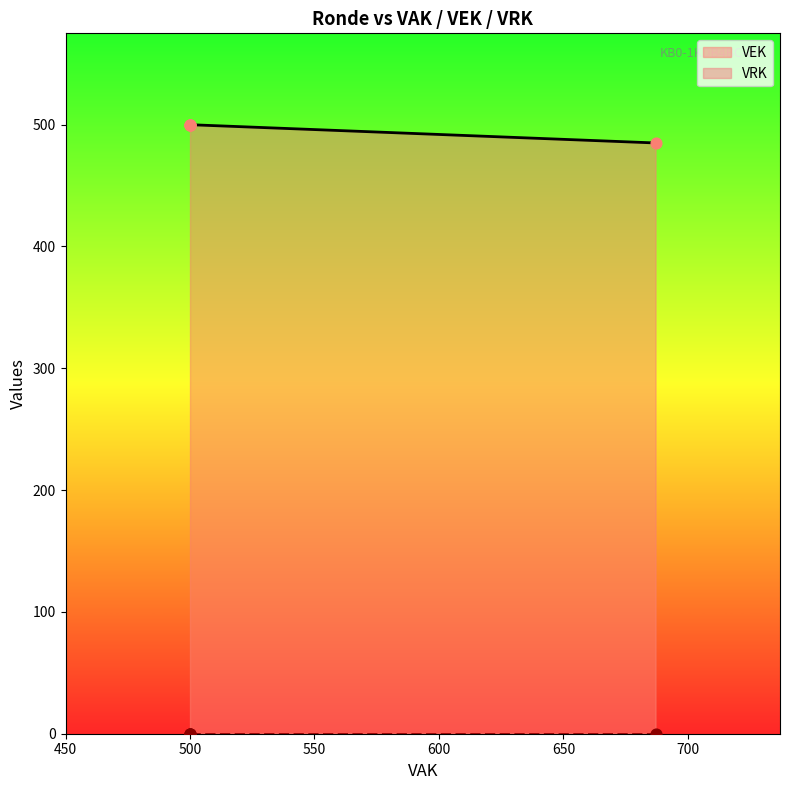

Which series has the widest spread of Y values?

VEK